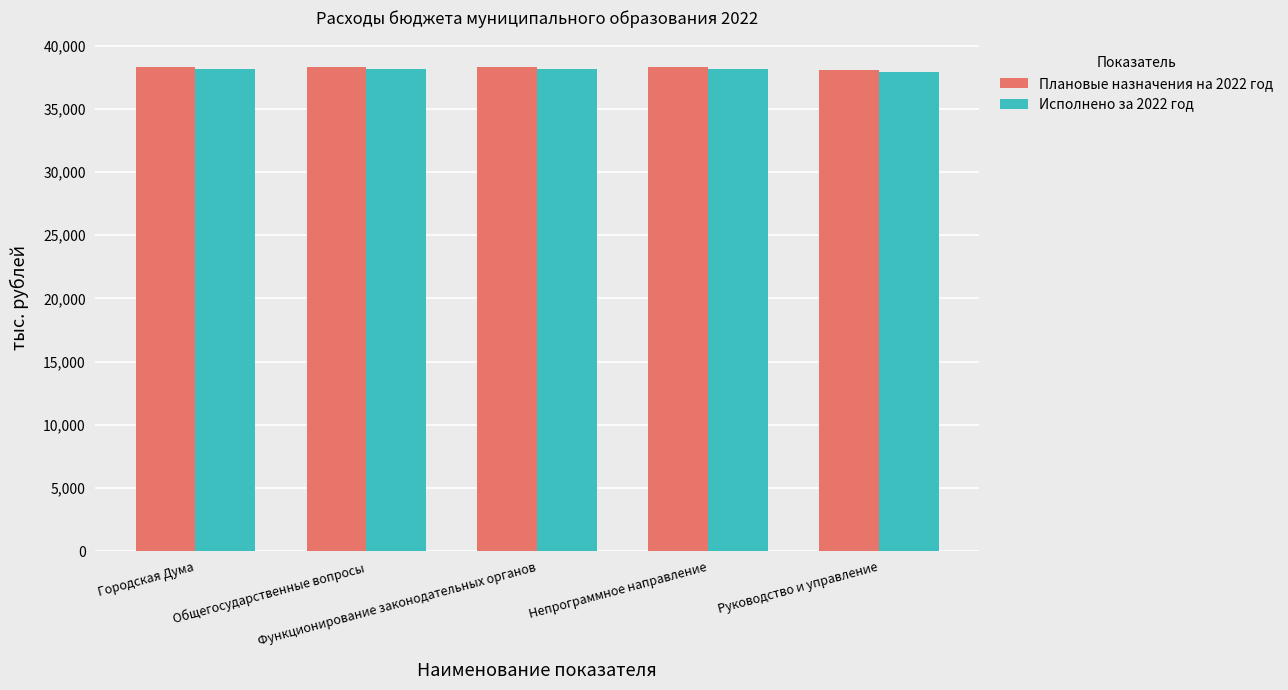

Reading left to right, what are all the values shown in this chart?

Плановые назначения на 2022 год: Городская Дума=38270.0	Общегосударственные вопросы=38270.0	Функционирование законодательных органов=38270.0	Непрограммное направление=38270.0	Руководство и управление=38075.8
Исполнено за 2022 год: Городская Дума=38110.7	Общегосударственные вопросы=38110.7	Функционирование законодательных органов=38110.7	Непрограммное направление=38110.7	Руководство и управление=37916.4